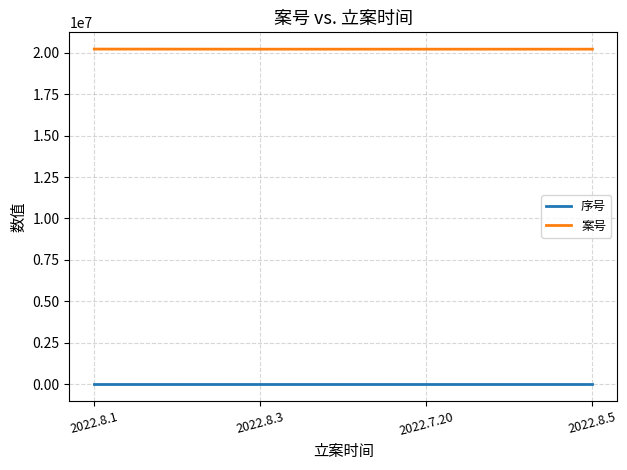

What is the sum of all 案号 values?

80890422